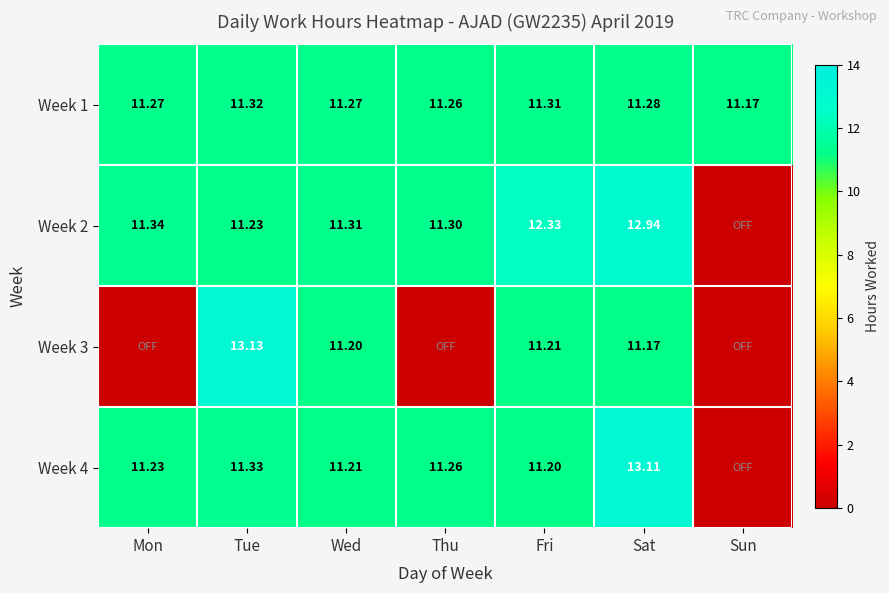

Count the Week 1 values in the range 11 to 12.

7